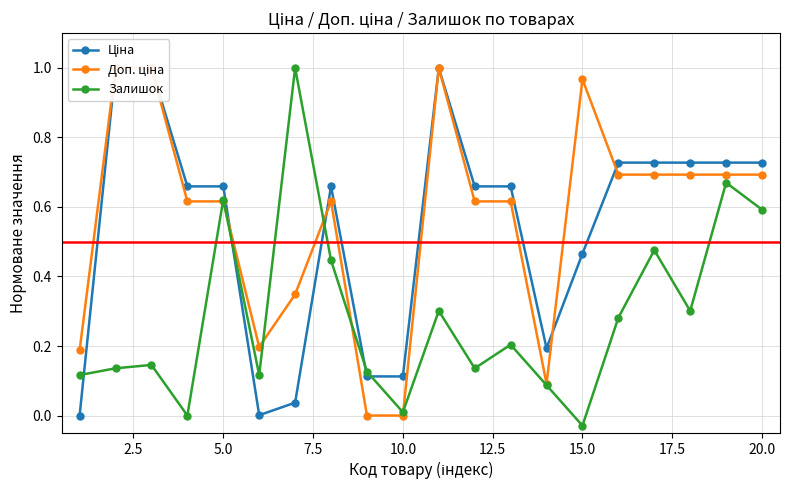

Which series has the largest total across all categories?

Доп. ціна